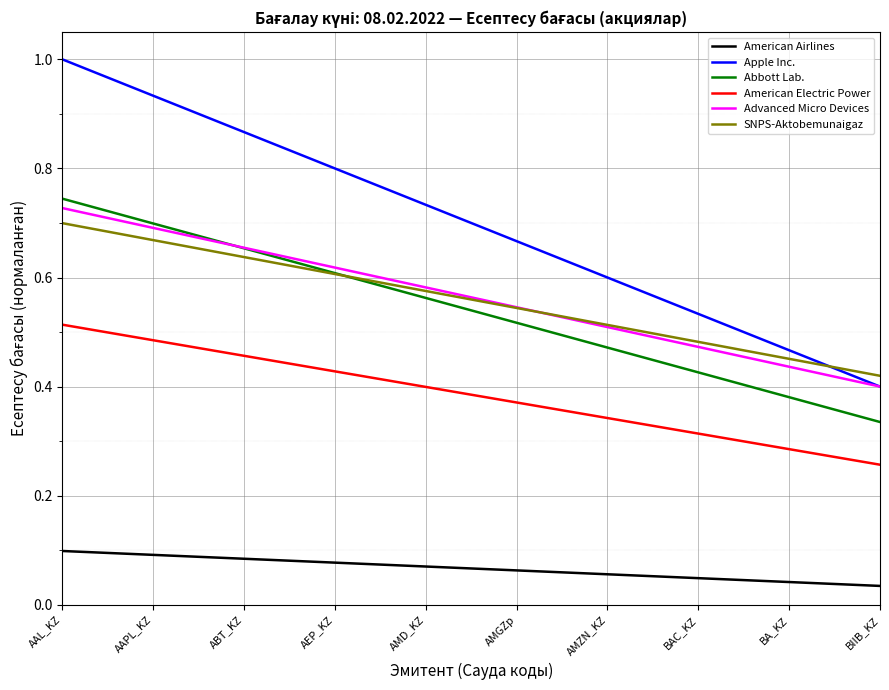

List the labels in order of SNPS-Aktobemunaigaz value, smallest first.

BIIB_KZ, BA_KZ, BAC_KZ, AMZN_KZ, AMGZp, AMD_KZ, AEP_KZ, ABT_KZ, AAPL_KZ, AAL_KZ